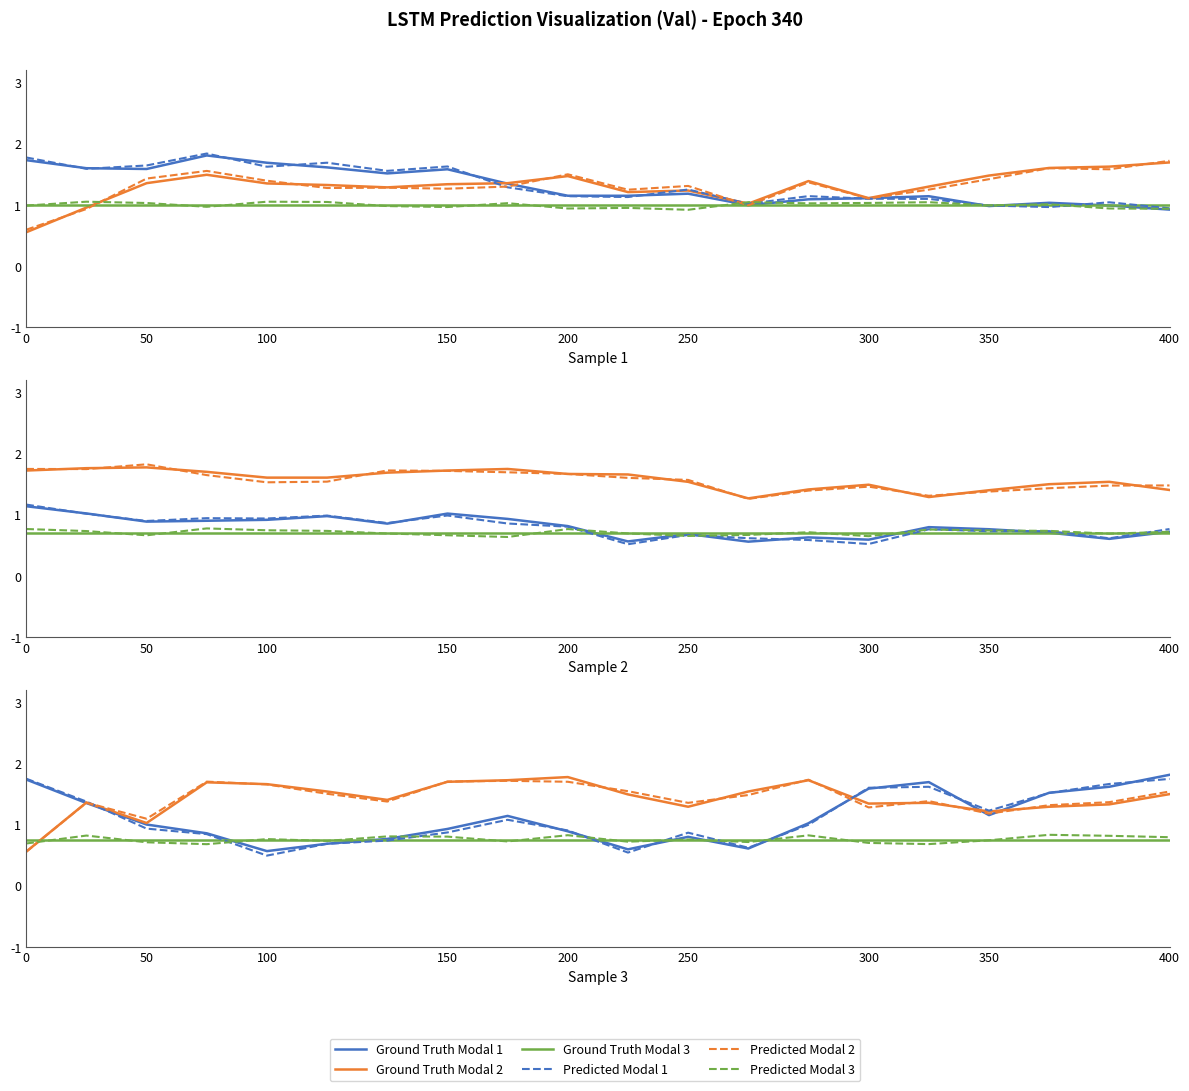

How many values in the Ground Truth Modal 2 series are below 1?

1